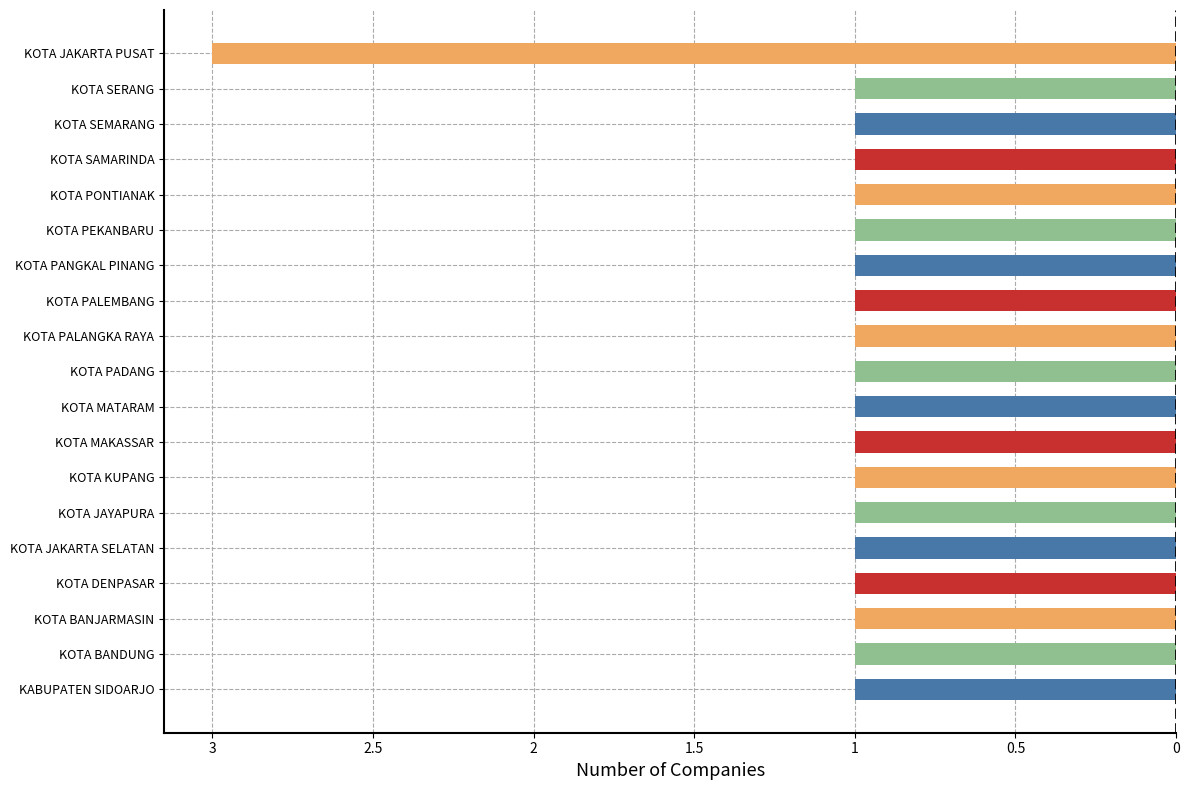

Does the chart contain any negative values?

Yes